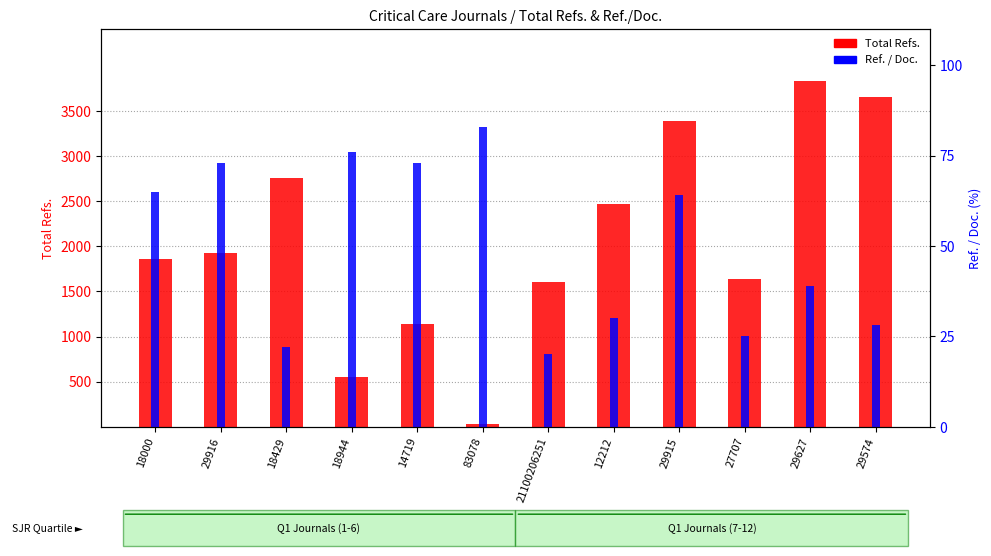

Which series changed the most between 14719 and 83078?

Total Refs.